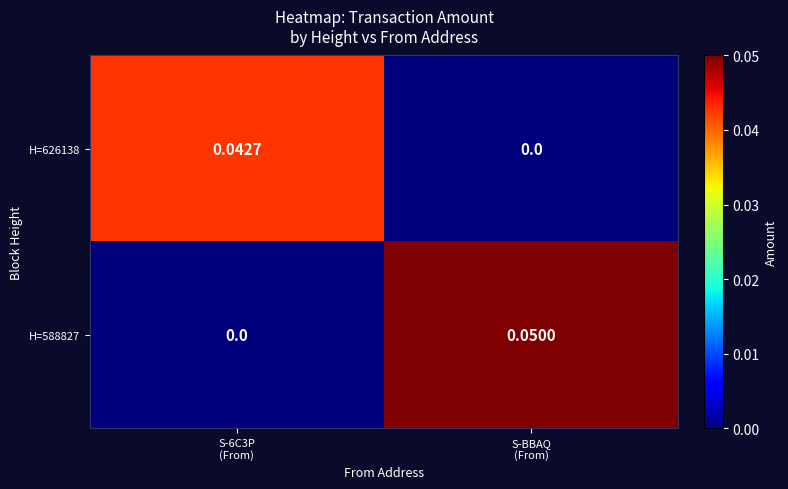

How many series are shown in this chart?

2